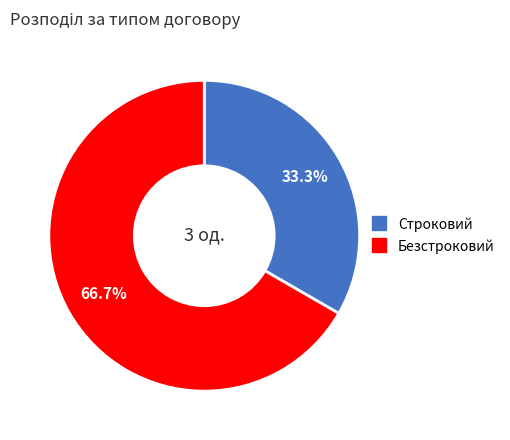

What is the largest slice in the pie chart?

Безстроковий